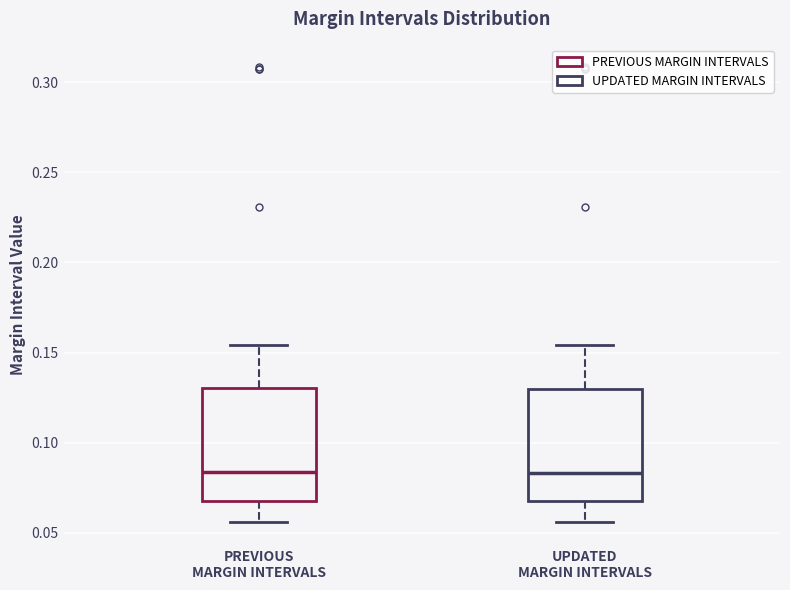

Reading left to right, read every box against the y-axis: the position of its median line, the range the box covers, and the ends of its whiskers. The values are not printed on the chart, so give them approximately, as read against the axis.

PREVIOUS MARGIN INTERVALS: median 0.085, box 0.065 to 0.130, whiskers 0.055 to 0.155
UPDATED MARGIN INTERVALS: median 0.085, box 0.065 to 0.130, whiskers 0.055 to 0.155